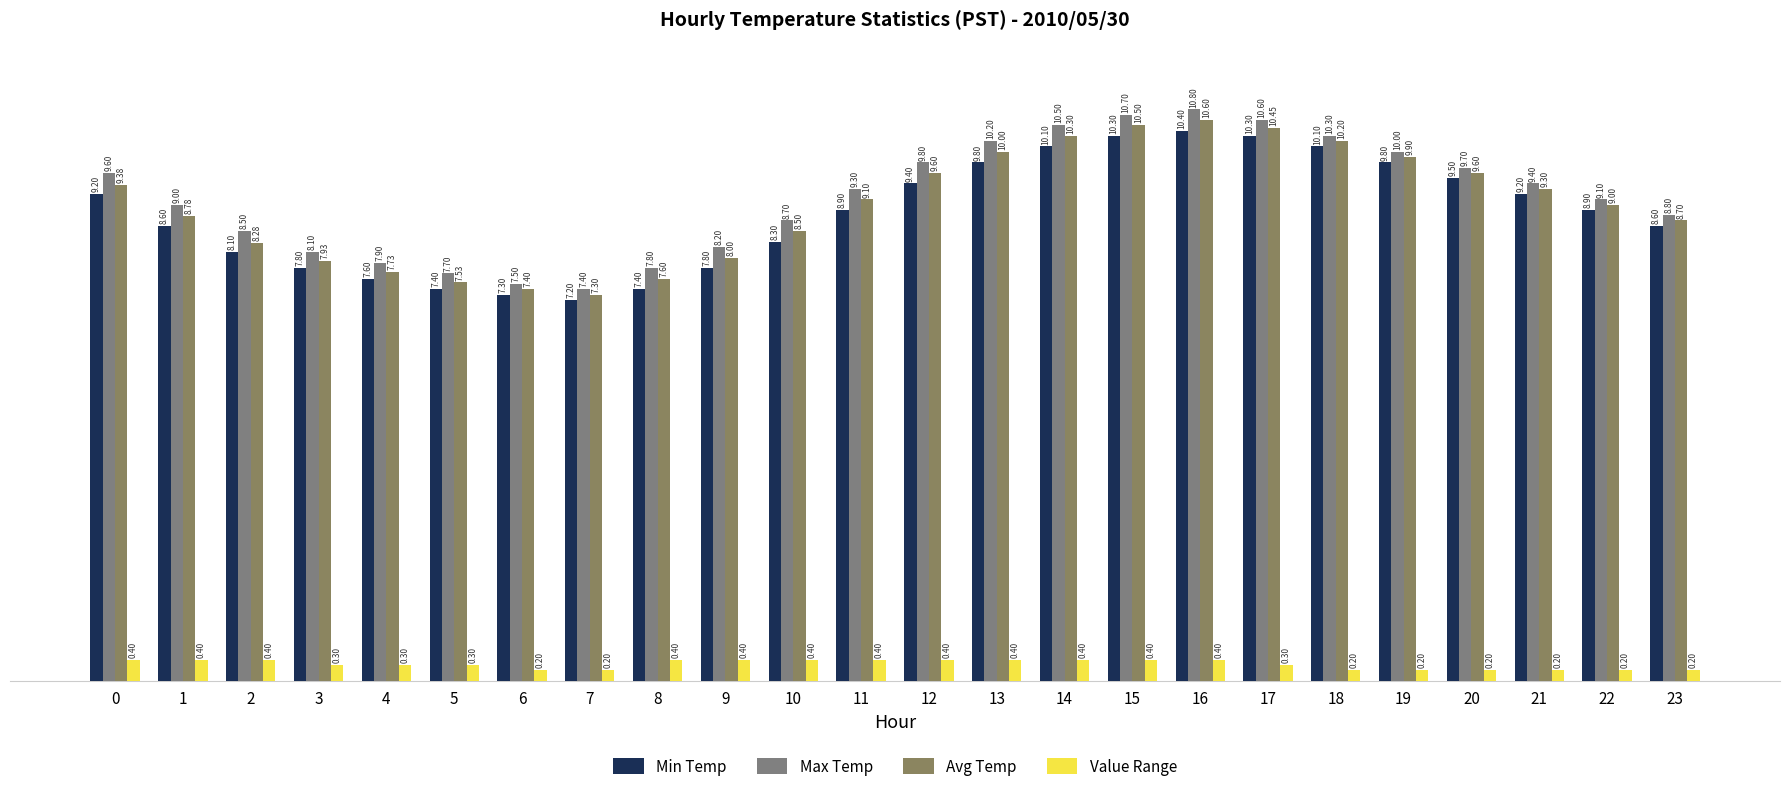

Rank the categories by Avg Temp value from lowest to highest.

7, 6, 5, 8, 4, 3, 9, 2, 10, 23, 1, 22, 11, 21, 0, 12, 20, 19, 13, 18, 14, 17, 15, 16